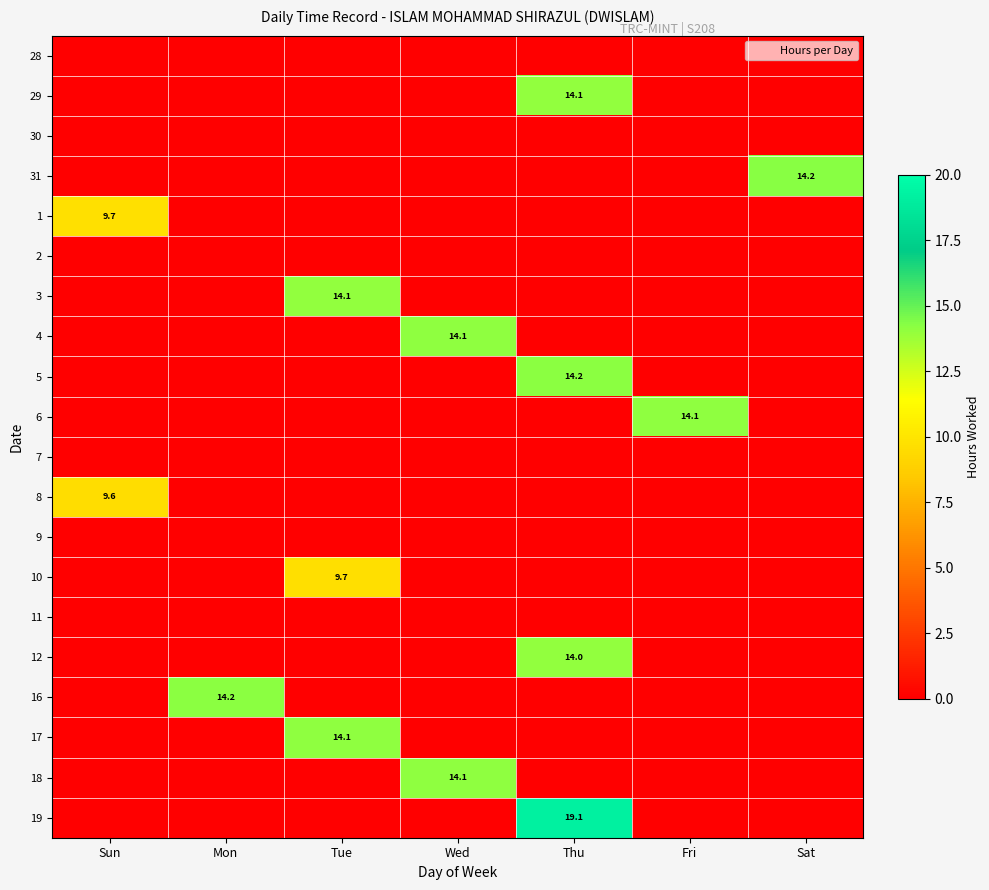

What is the difference between the maximum and second lowest values in the 29 series?

14.1